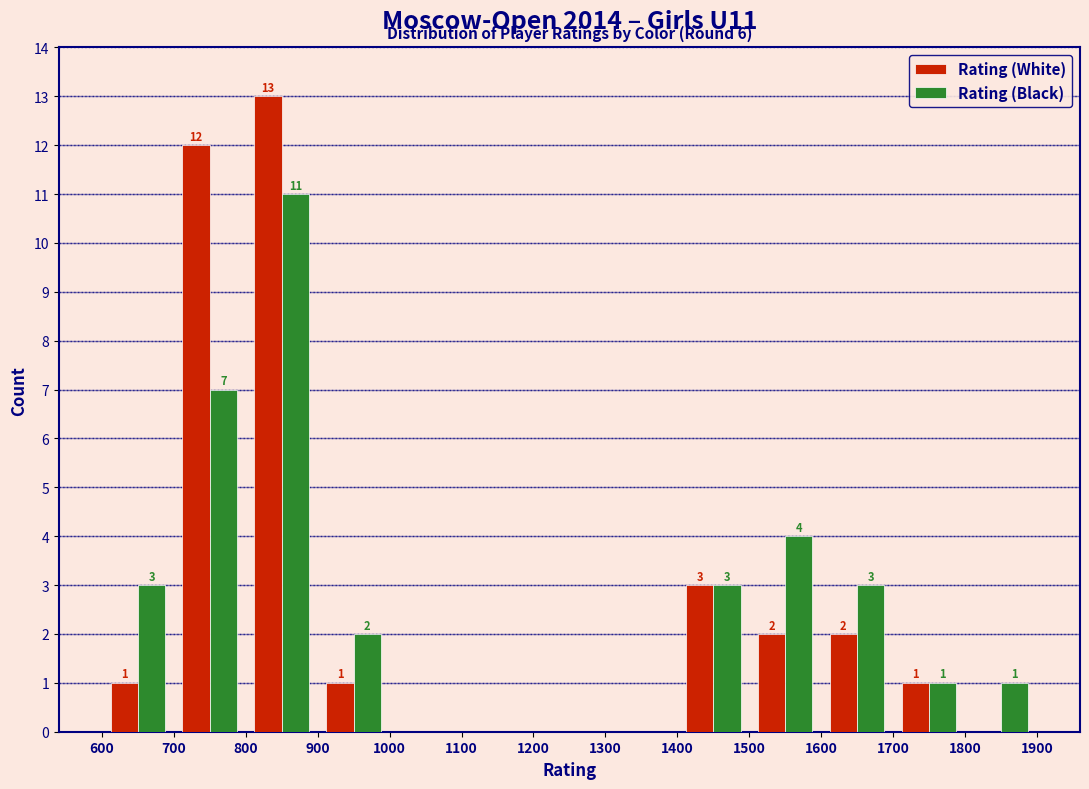

In the Rating (Black) series, which range on the x-axis has the tallest bar?

800 to 900